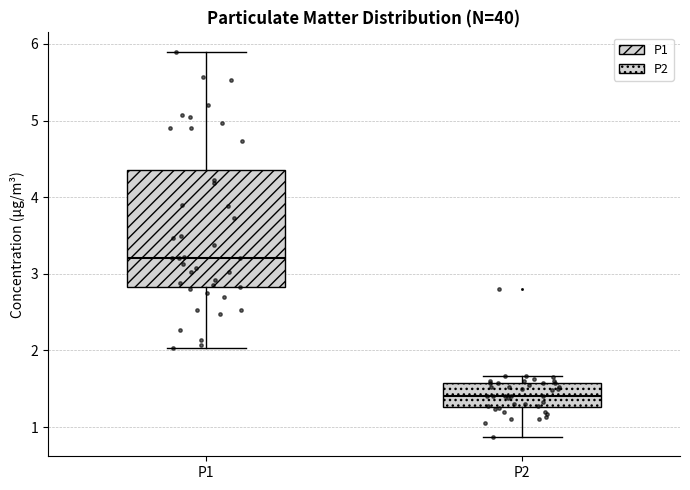

Reading left to right, read every box against the y-axis: the position of its median line, the range the box covers, and the ends of its whiskers. The values are not printed on the chart, so give them approximately, as read against the axis.

P1: median 3.2, box 2.8 to 4.4, whiskers 2.0 to 5.9
P2: median 1.4, box 1.3 to 1.6, whiskers 0.9 to 1.7